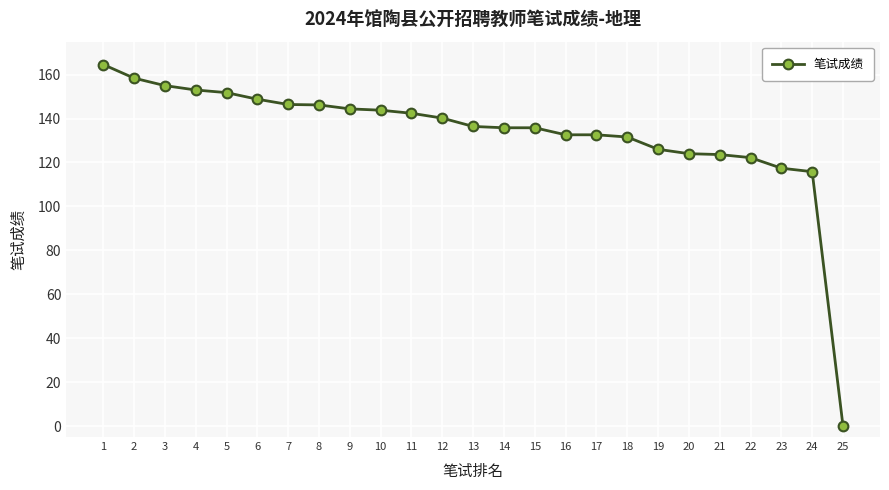

Approximately how many times larger is the value at 5 compared to 3?

1.0